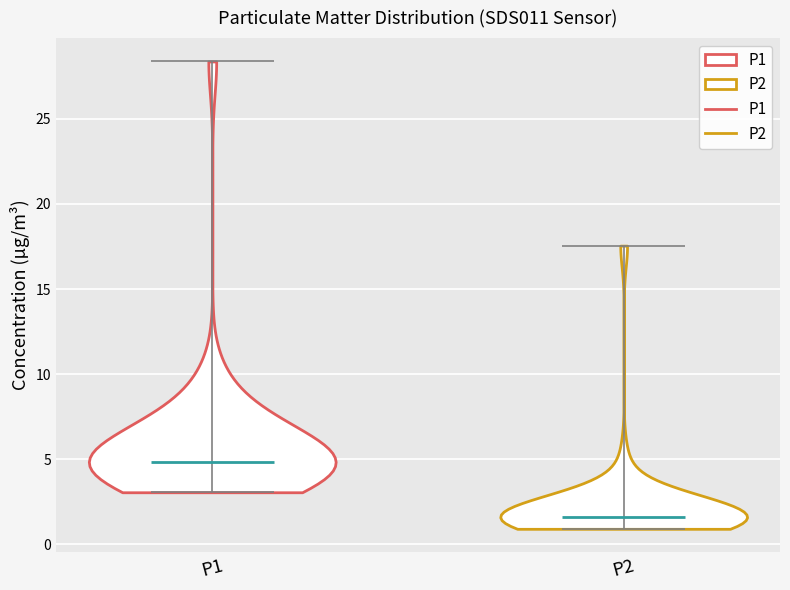

What is the lowest point the violin for P1 reaches on the y-axis? The values are not printed on the chart, so give them approximately, as read against the axis.

3.0